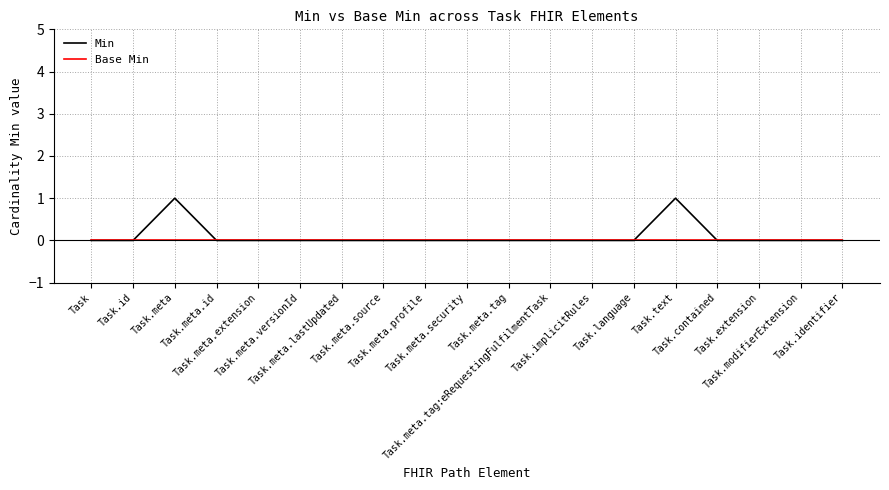

Does the chart display data point markers on the line(s)?

No